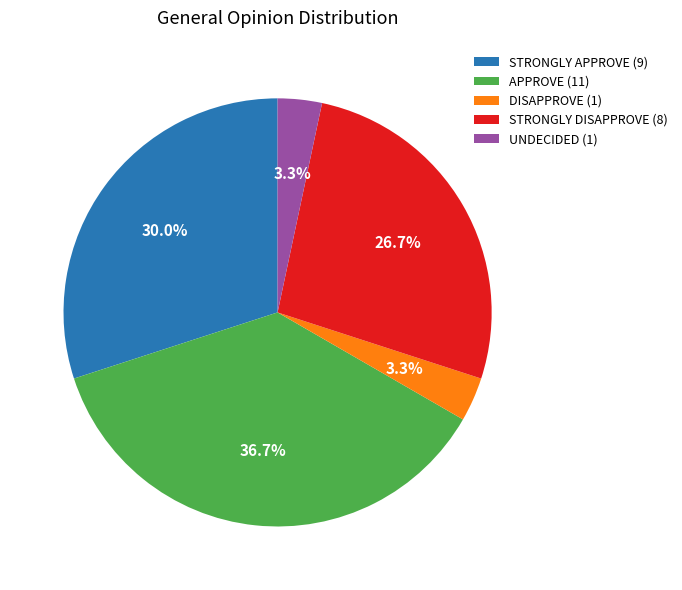

What percentage do UNDECIDED and STRONGLY APPROVE together represent?

33.3%